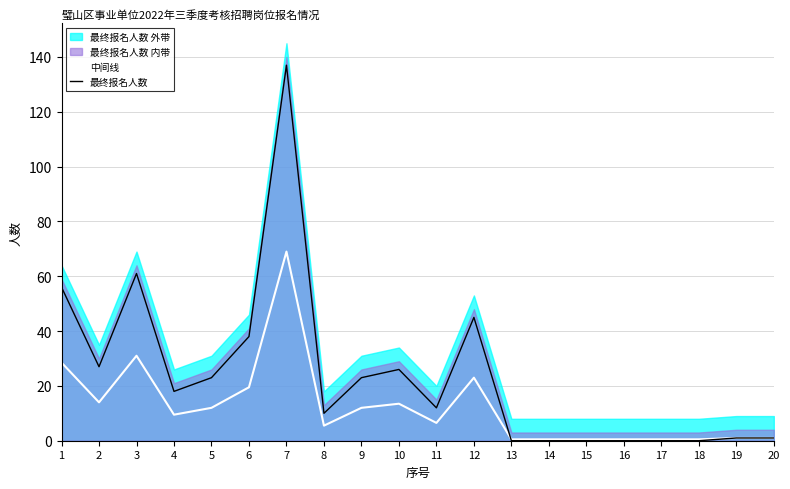

Between 19 and 1, which is larger?

1